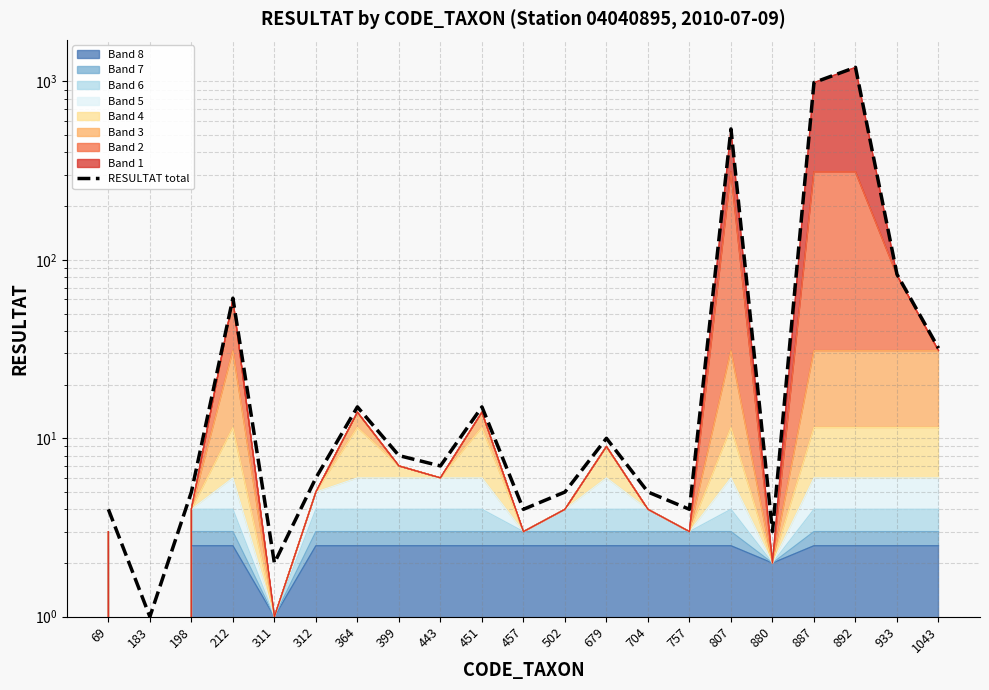

Count the number of categories in the chart.

21